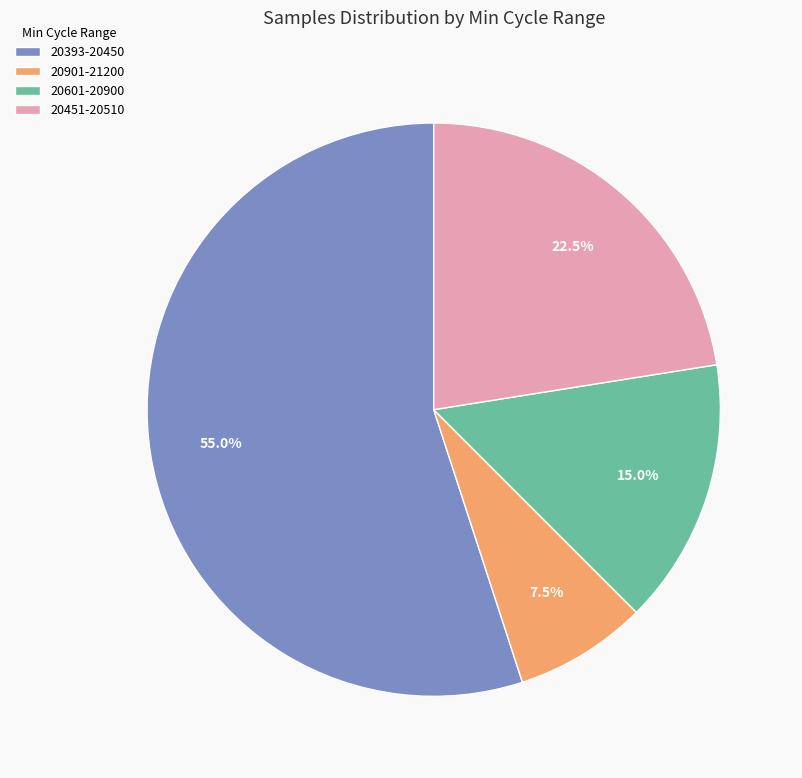

Is there any slice that represents more than half of the pie?

Yes